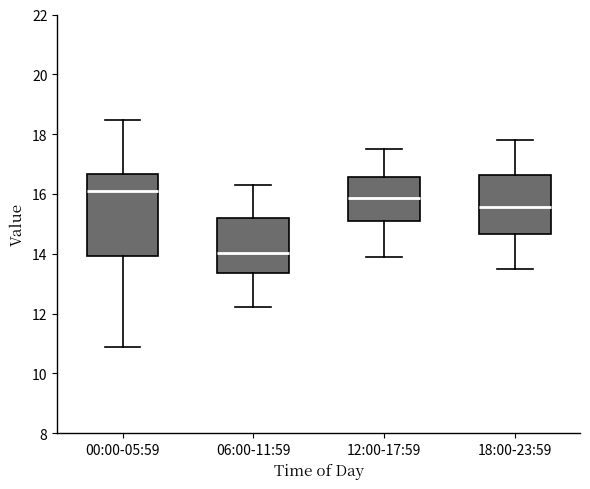

Which box has the highest median line?

00:00-05:59